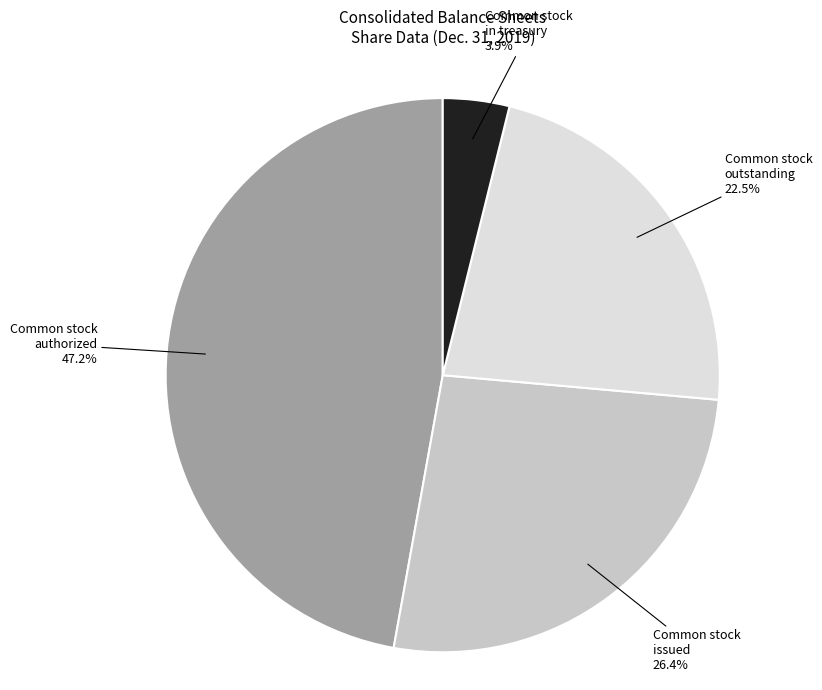

Is there a majority slice in this chart?

No